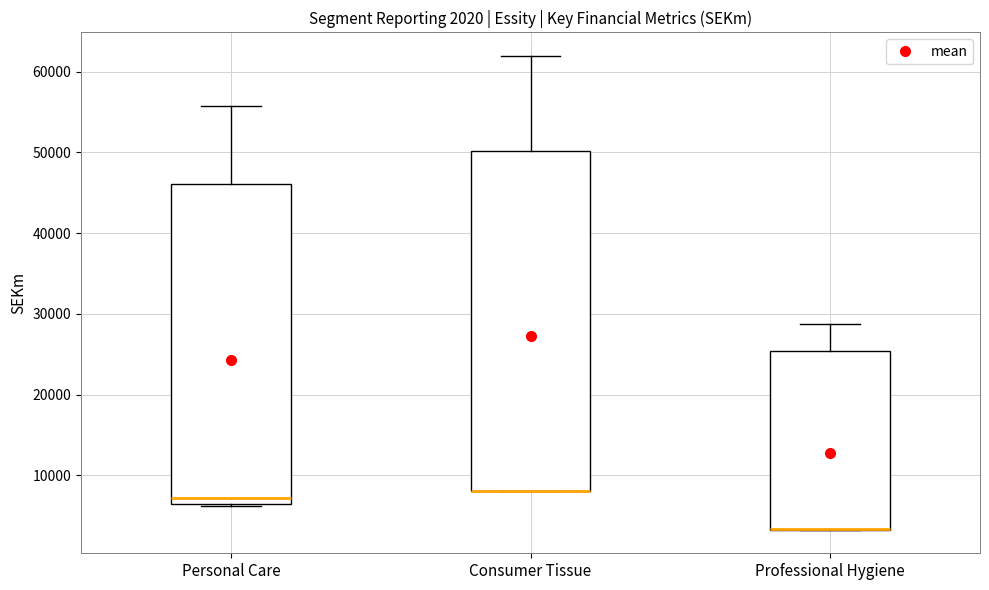

Which box is the tallest, from its lower edge to its upper edge?

Consumer Tissue